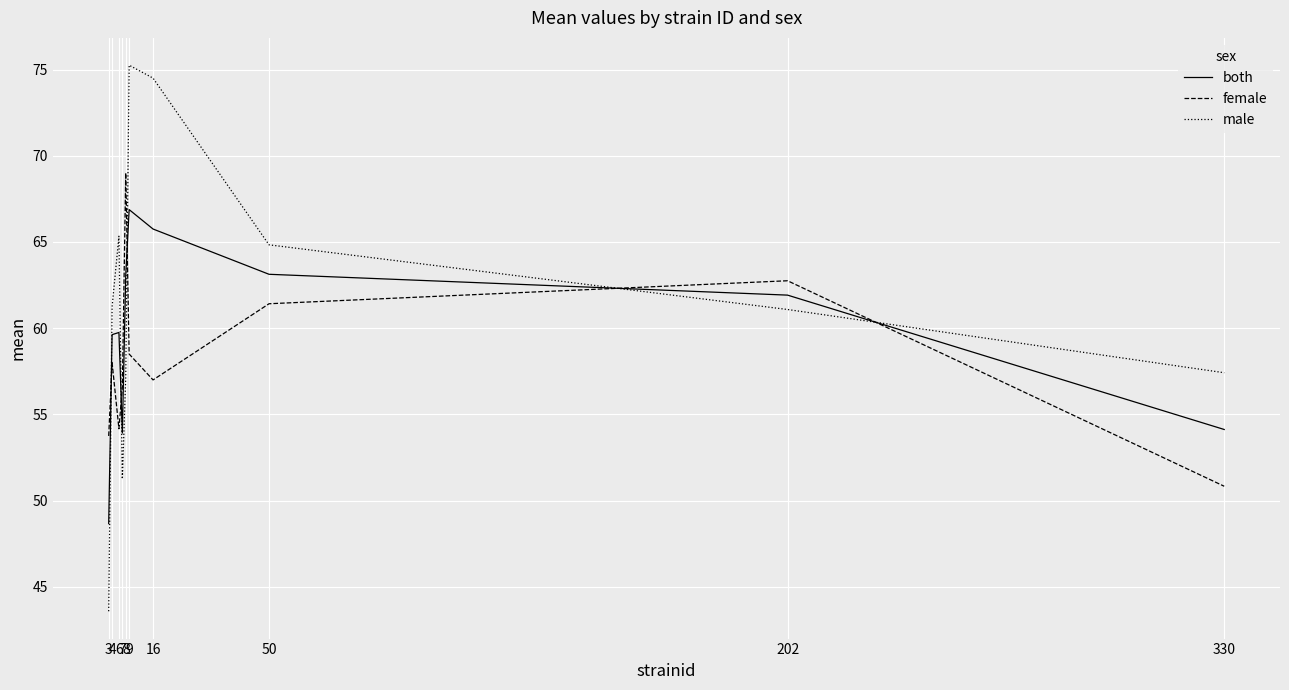

How many lines are shown in the chart?

3